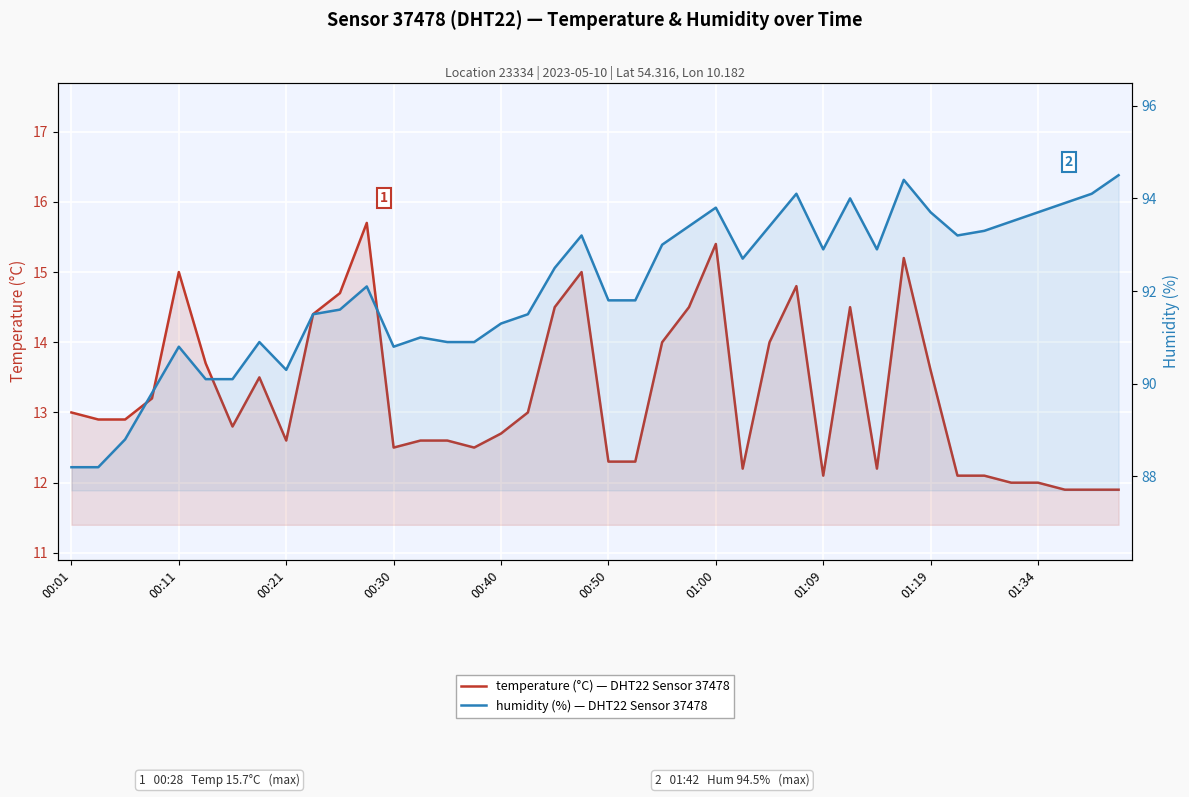

What is the sum of all temperature values?

530.8